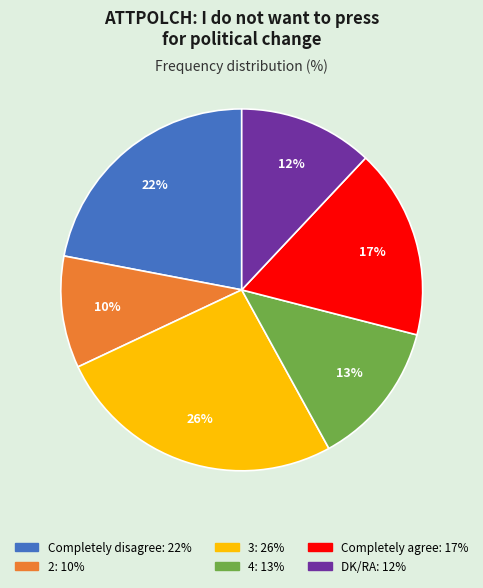

Do 4 and 3 together represent more than half of the pie?

No